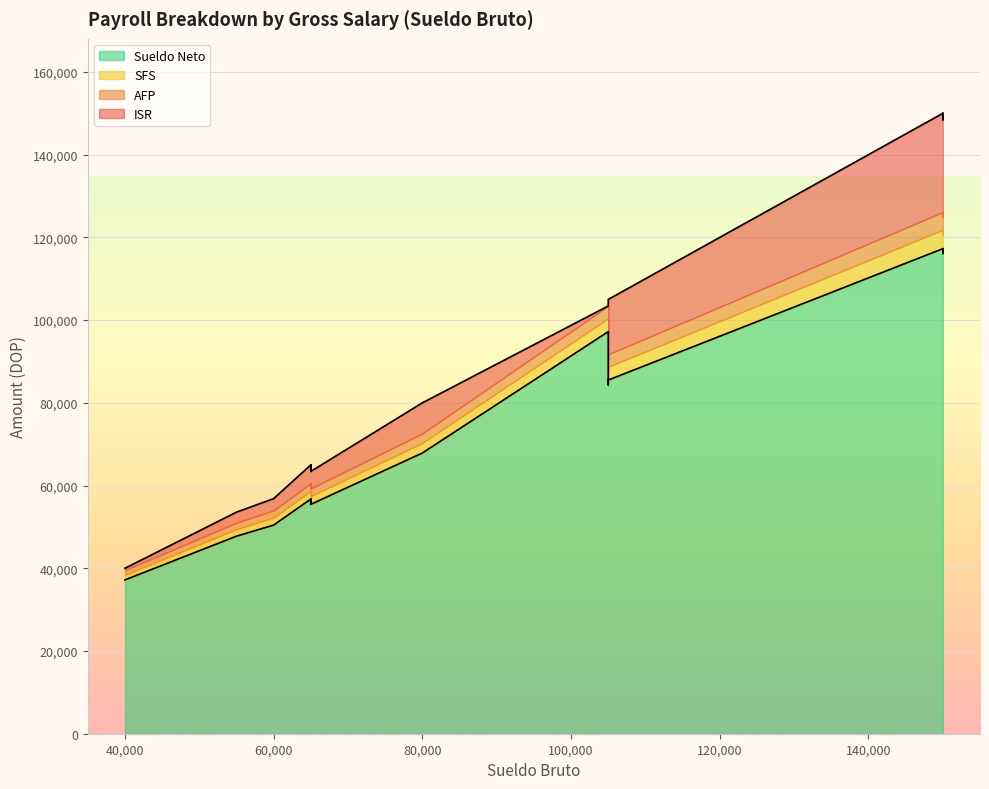

What is the maximum value shown in the chart?

117268.3